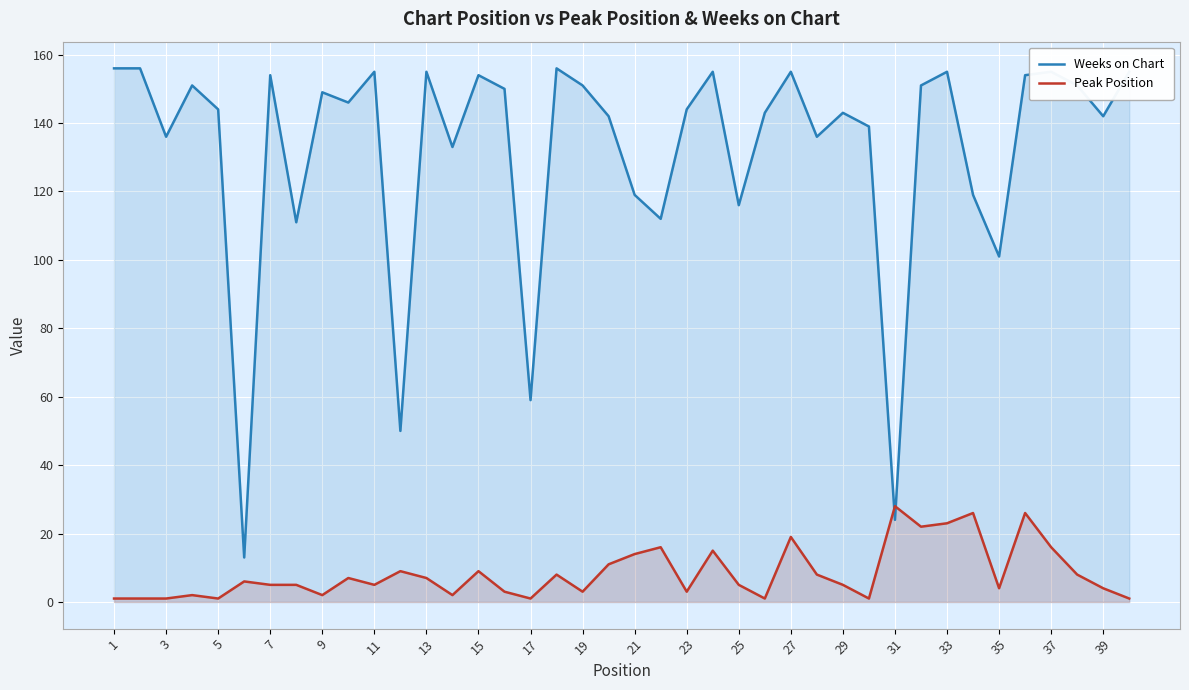

What is the greatest value displayed?

156